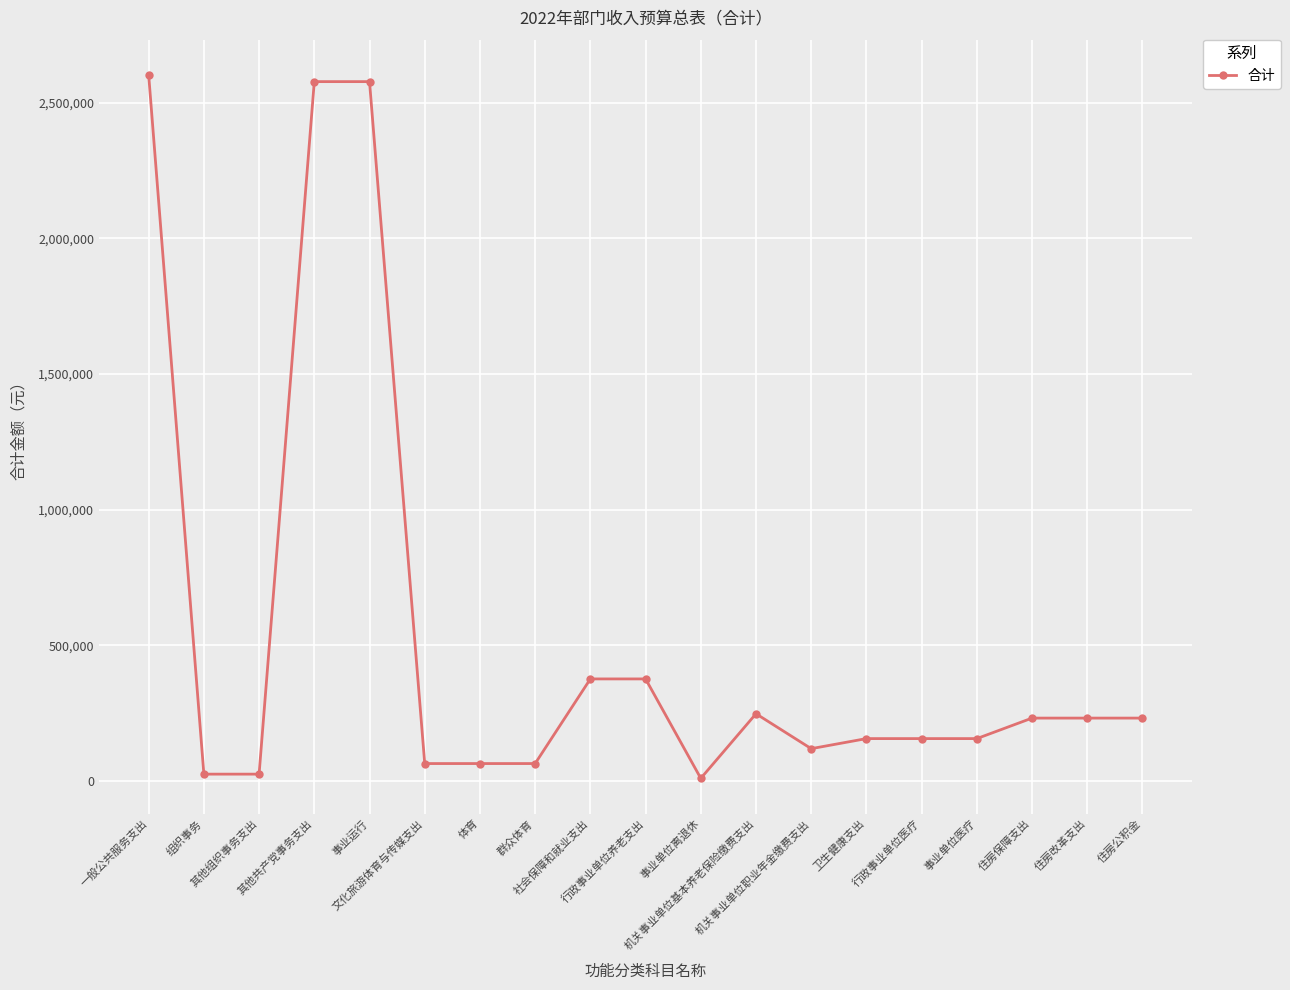

What value does the data have at 事业单位离退休?

9500